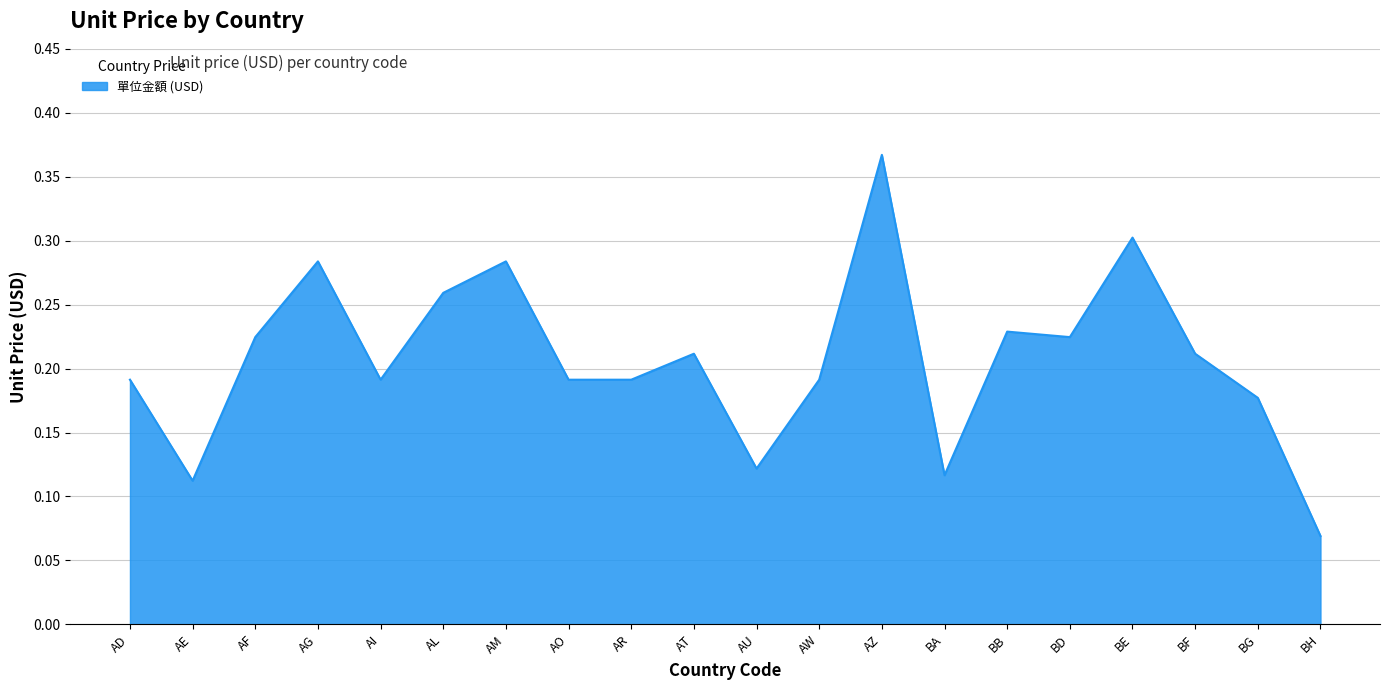

What position from the left is BE?

17